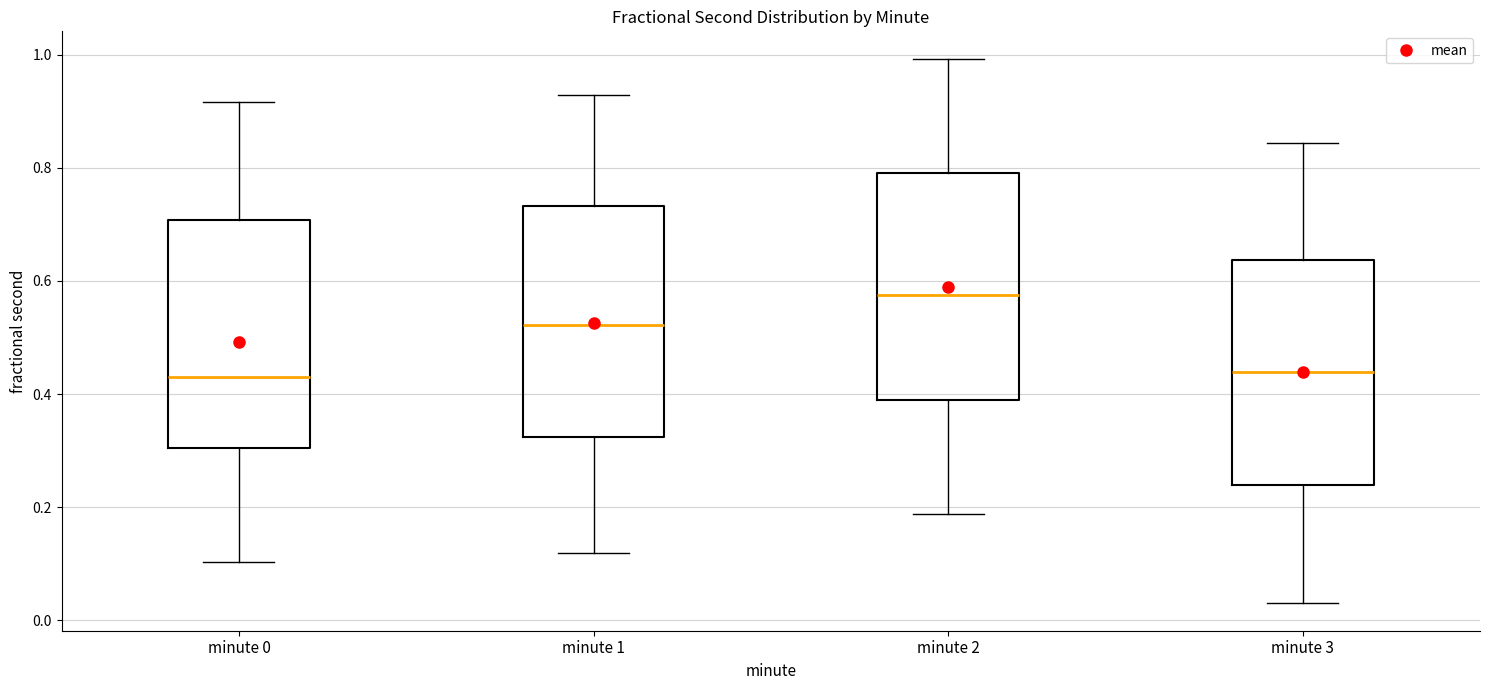

Where is the lower edge of the box for minute 0 on the y-axis? The values are not printed on the chart, so give them approximately, as read against the axis.

0.30